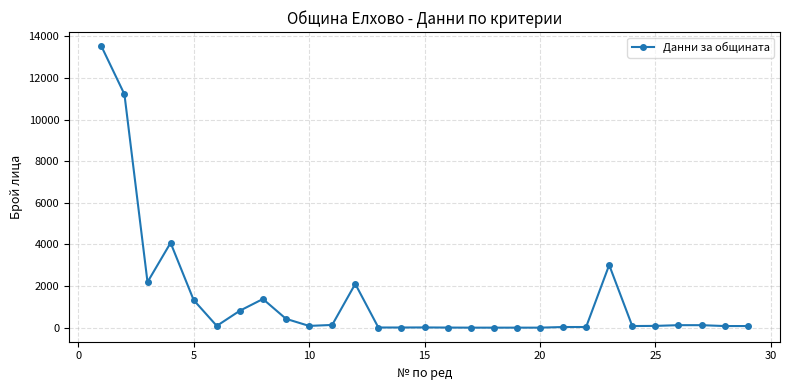

True or false: there are more than 0 points higher than both neighbors.

True